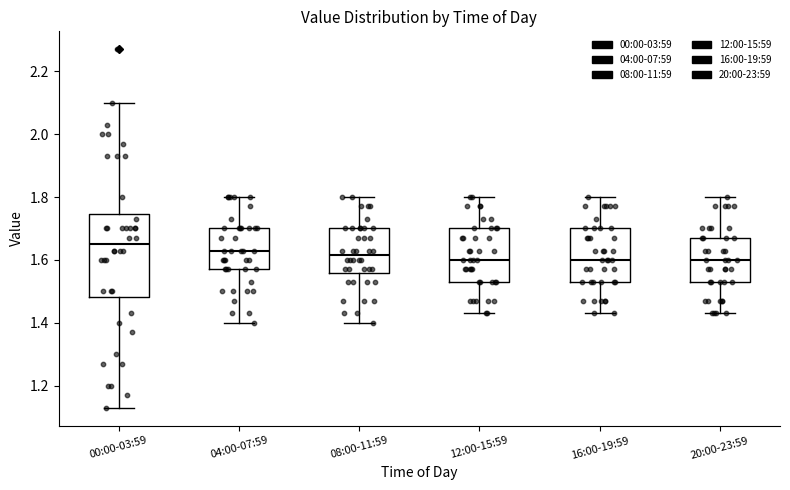

Which box's median line is the highest?

00:00-03:59